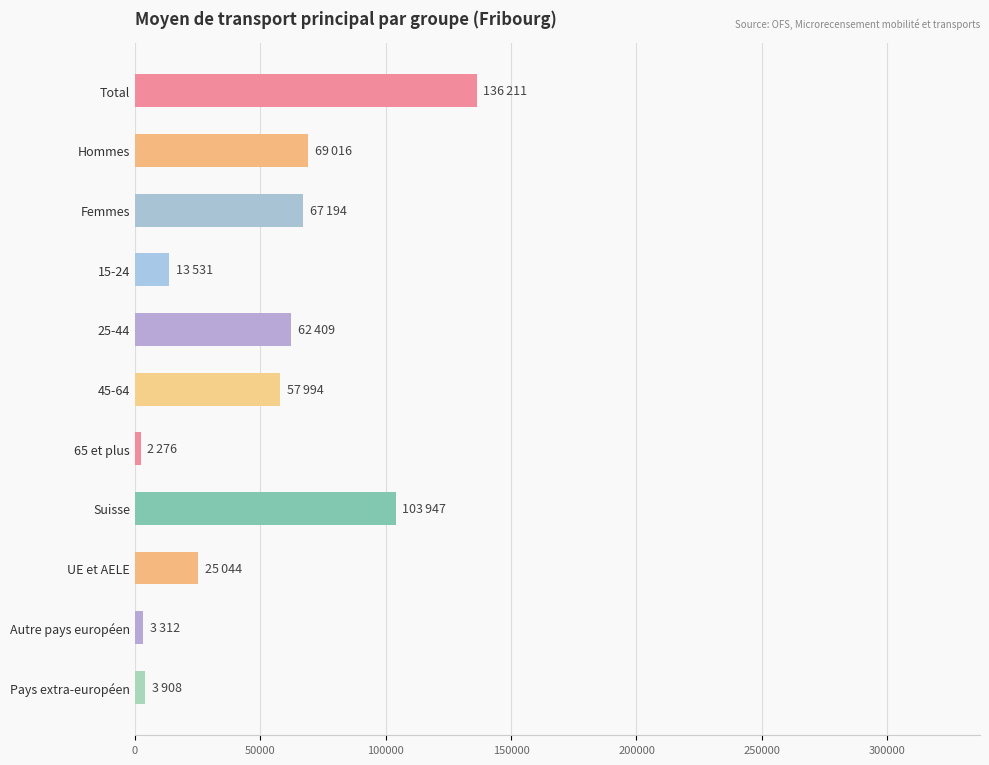

What is the average value?

49531